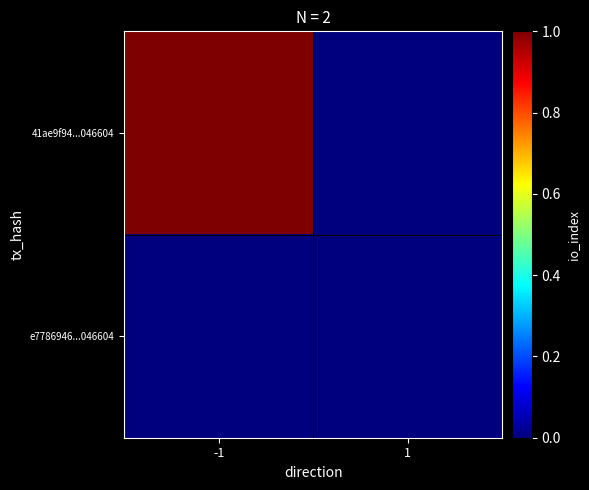

Which series has the largest total across all categories?

41ae9f94...046604